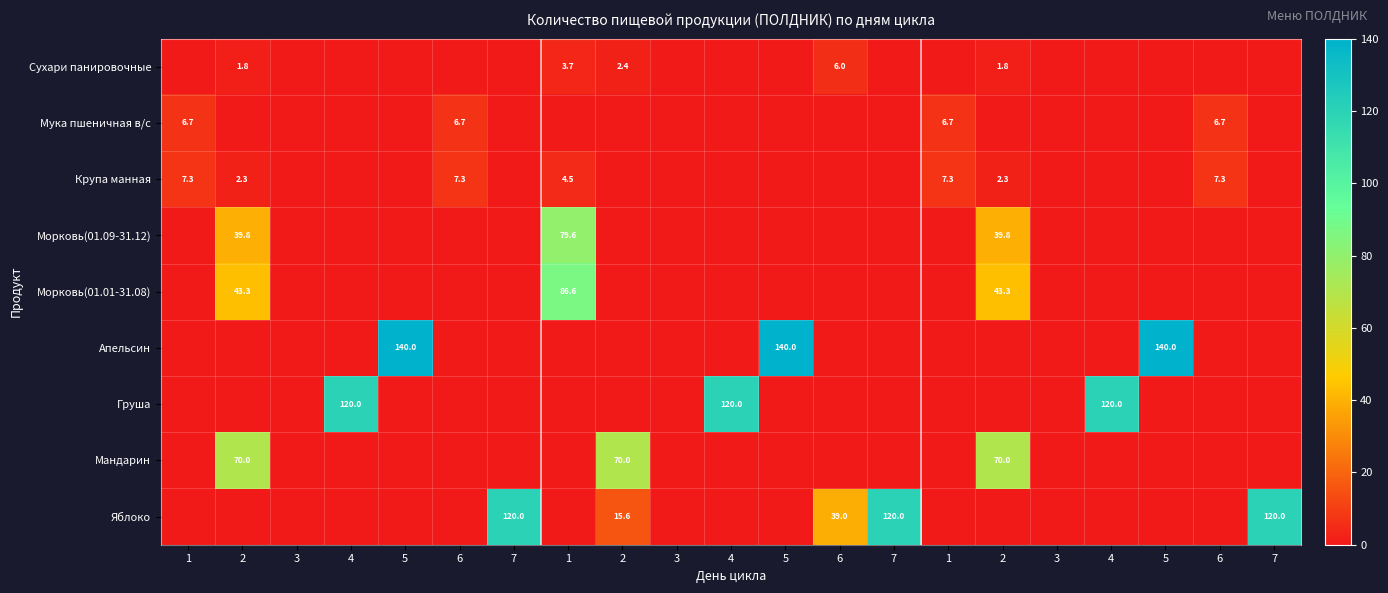

Which category has the lowest value across all series?

1